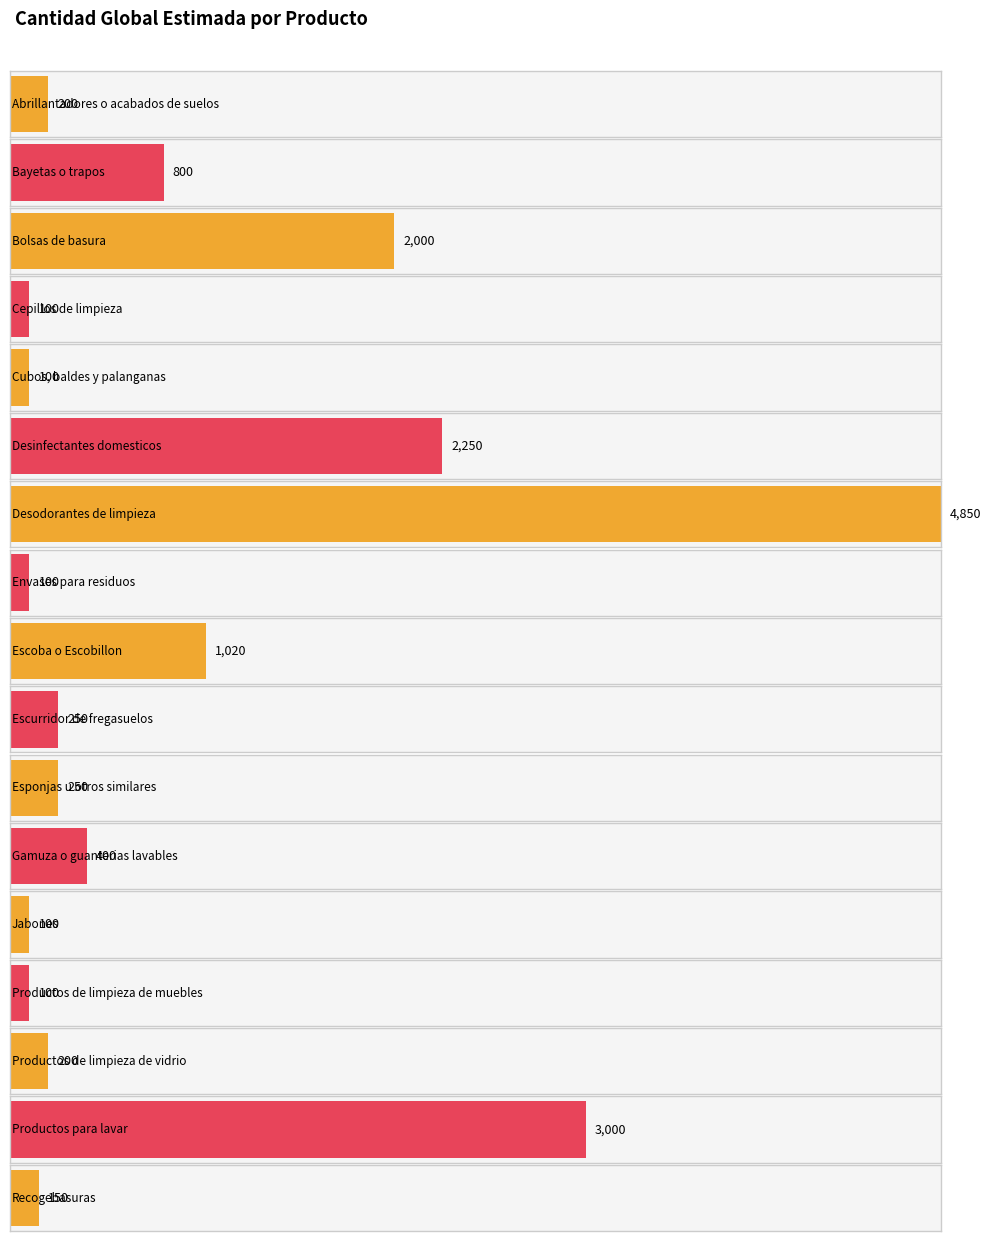

What is the label of the 5th bar from the right?

Jabones